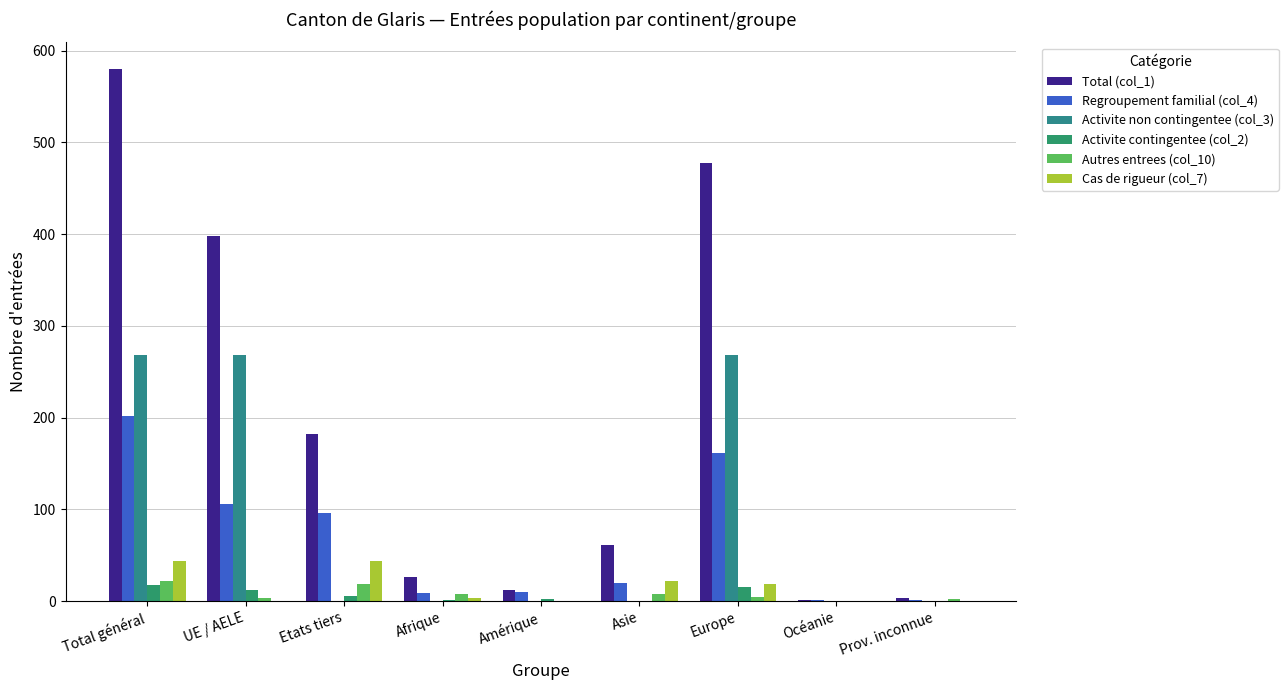

How many data points does each series have?

9